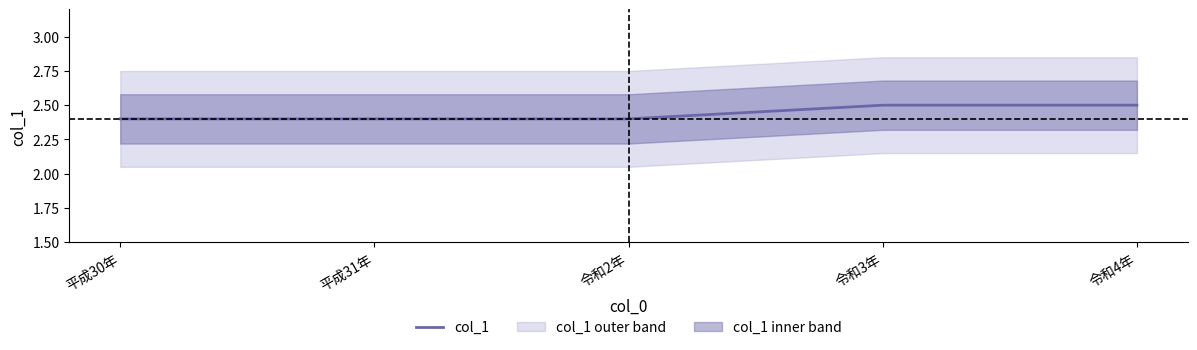

At which category does the chart reach its peak across all series?

令和3年